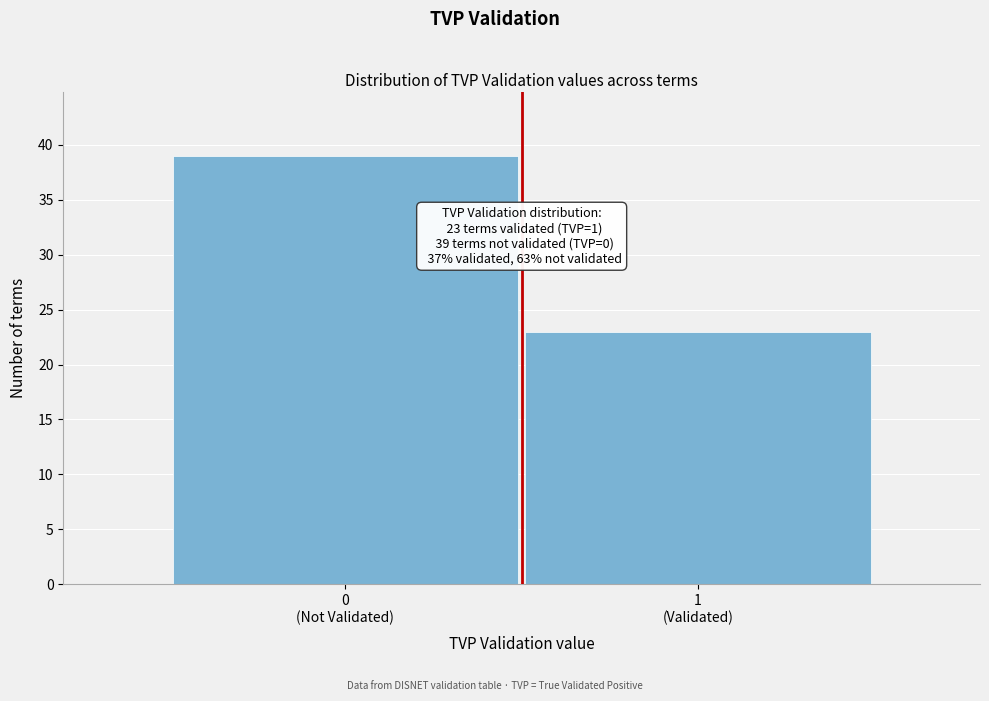

Reading right to left, extract all data points from this chart.

23	39